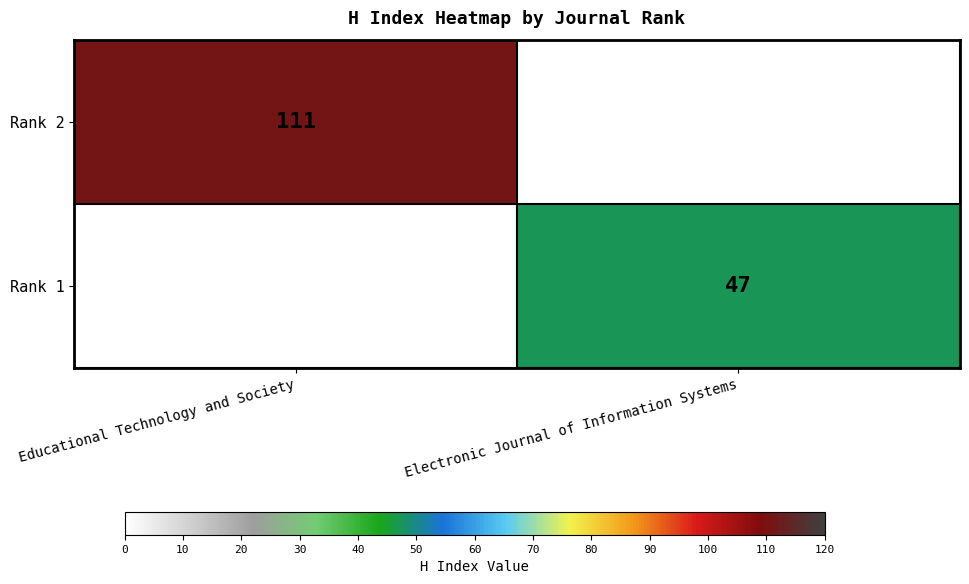

Is the value of Rank 2 at Educational Technology and Society greater than the value of Rank 1 at Electronic Journal of Information Systems?

Yes